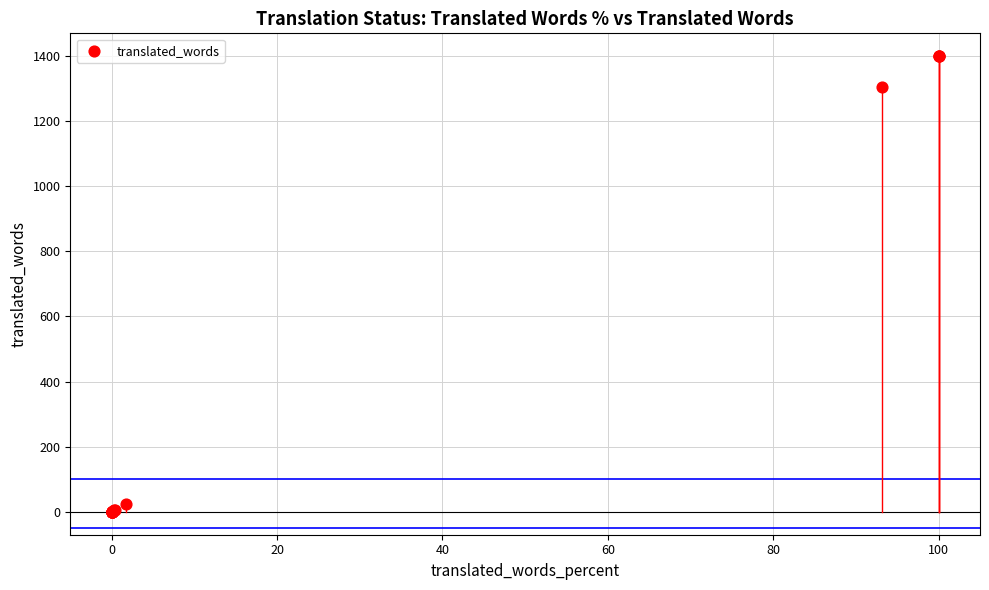

What Y value in the scatter plot is closest to 699?

1303